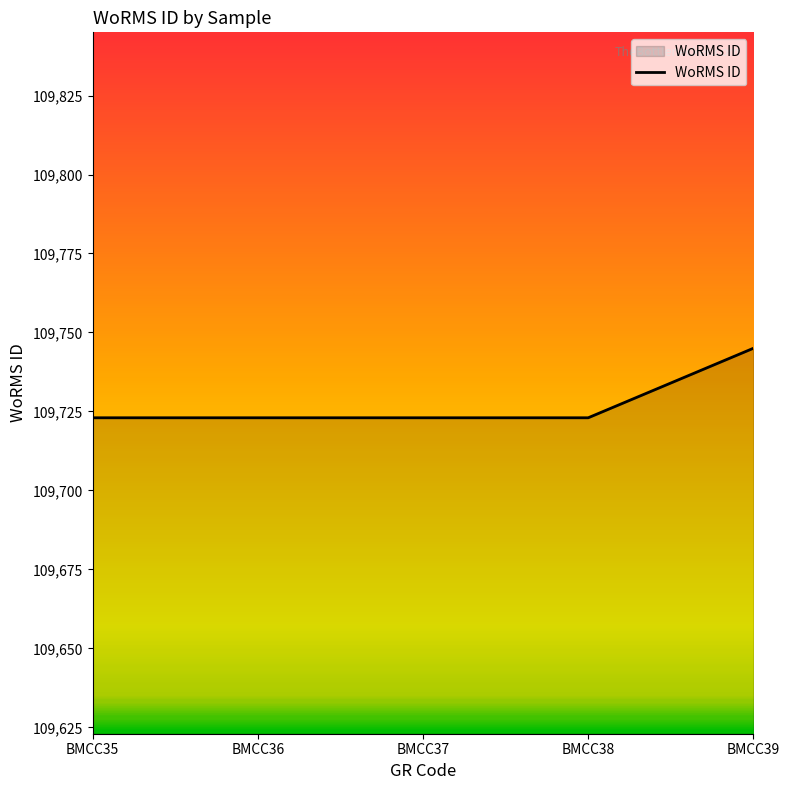

What is the ratio of the value at BMCC36 to the value at BMCC37?

1.0